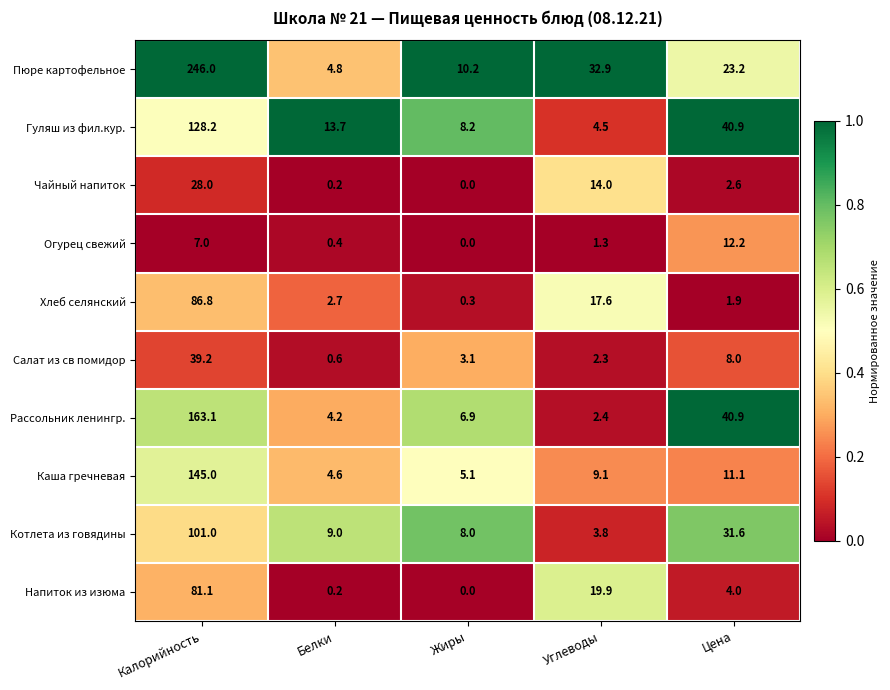

What is the greatest value displayed?

246.0